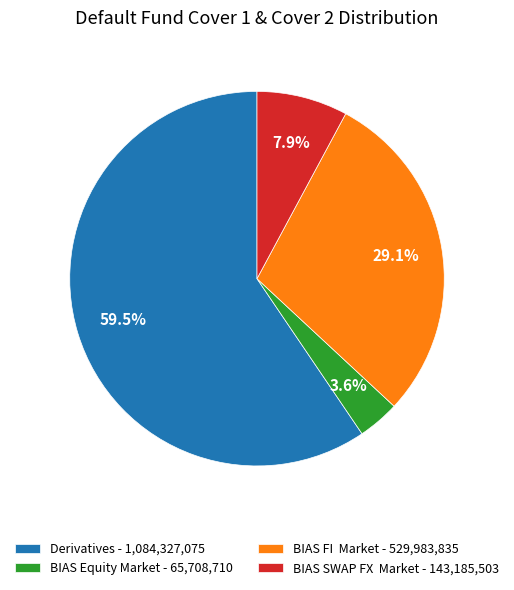

How much of the chart is everything except BIAS Equity Market?

96.4%